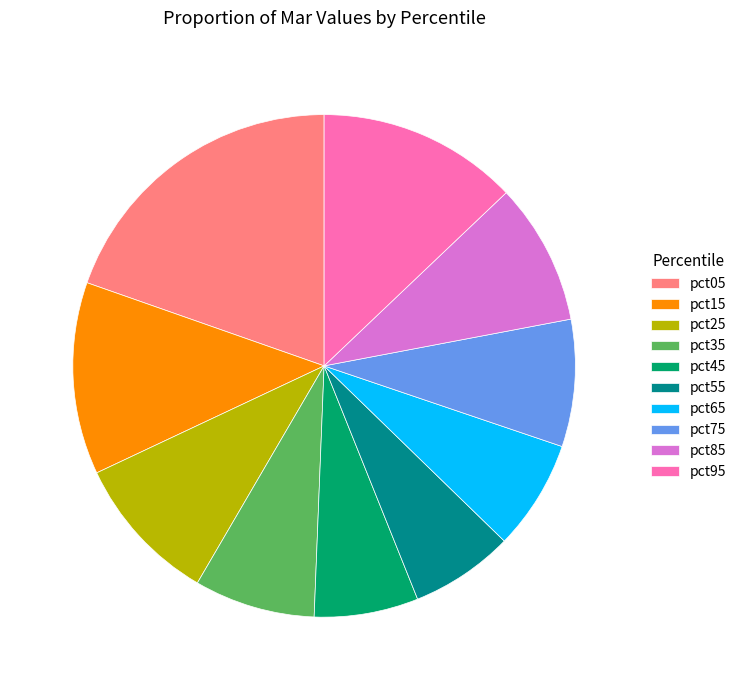

Does pct95 represent more than half of the total?

No